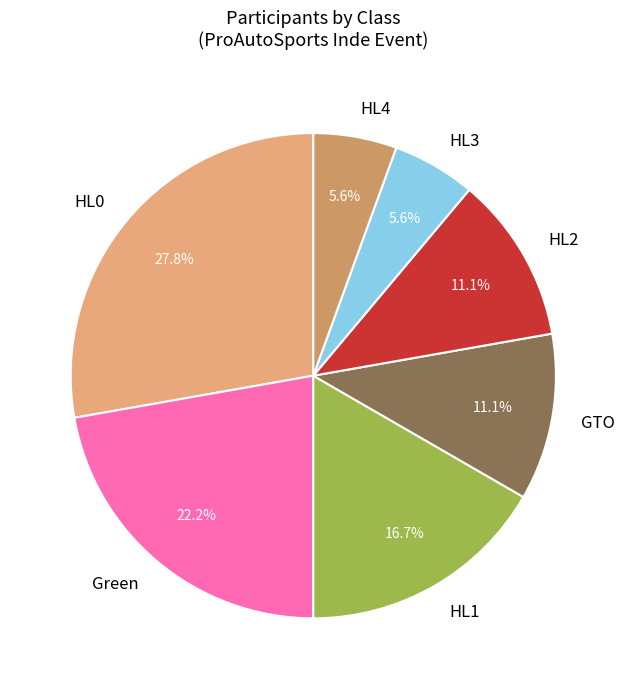

What portion of the pie excludes HL2?

88.9%